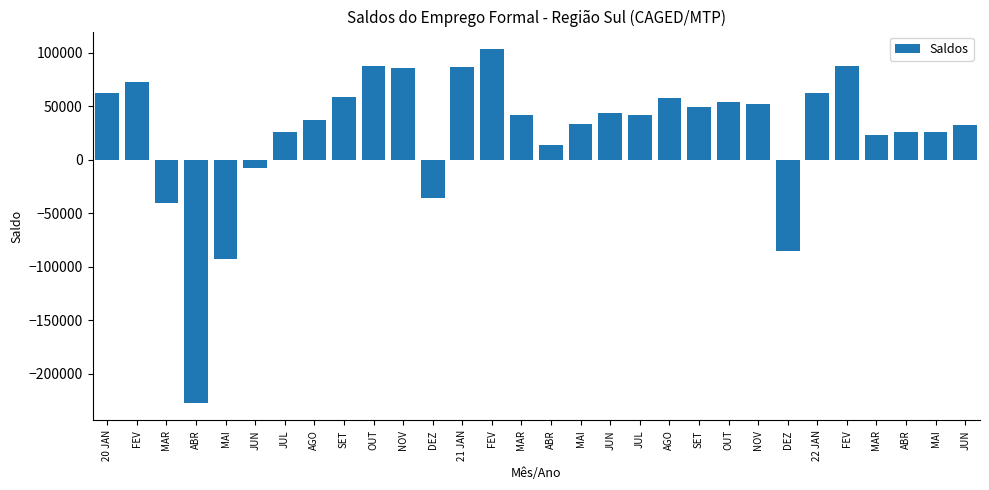

Which has a higher value, MAR or SET?

SET